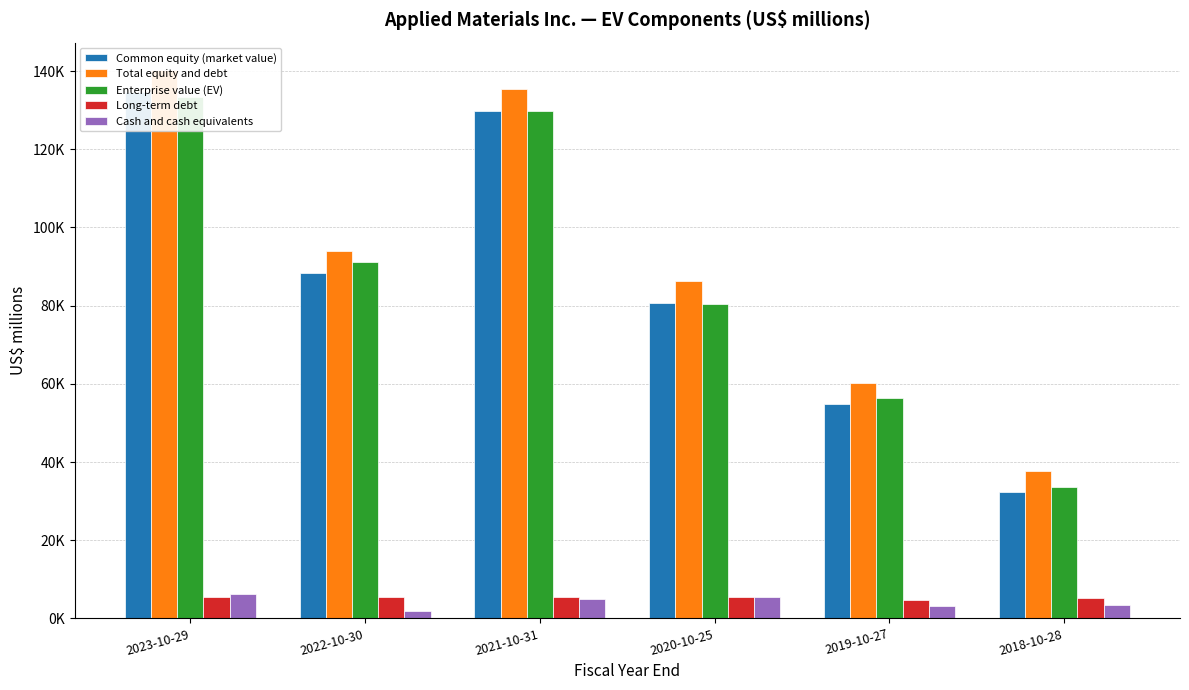

Read the Long-term debt value at 2023-10-29.

5461